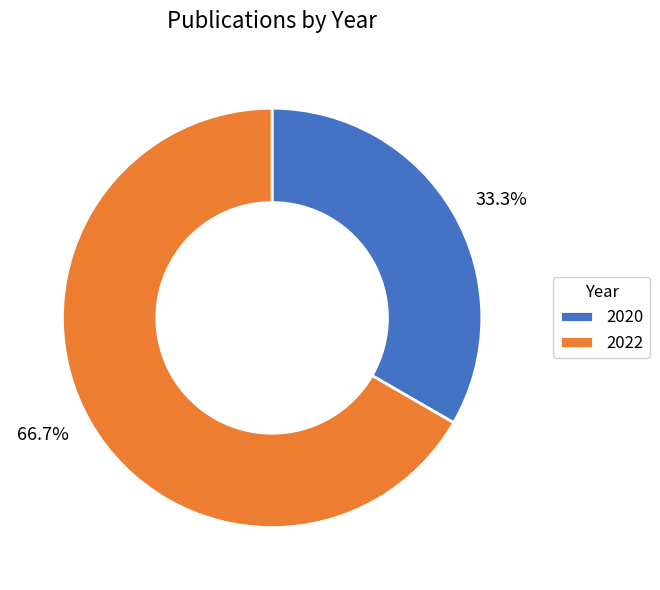

Is the sum of 2022 and 2020 greater than half?

Yes